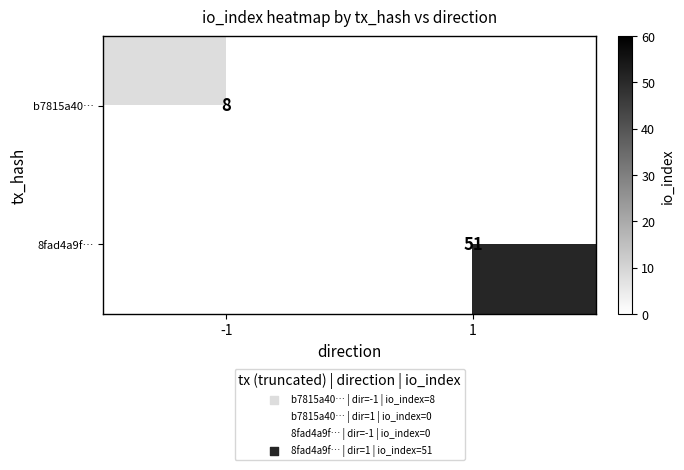

Read the b7815a40… value at -1.

8.0